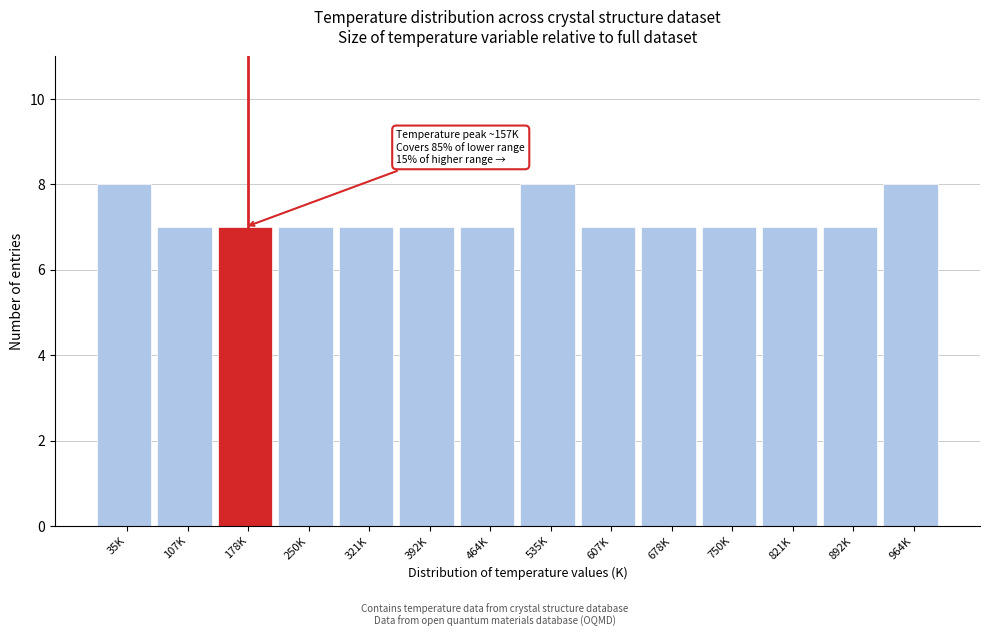

Reading right to left, extract all data points from this chart.

964K=8	892K=7	821K=7	750K=7	678K=7	607K=7	535K=8	464K=7	392K=7	321K=7	250K=7	178K=7	107K=7	35K=8